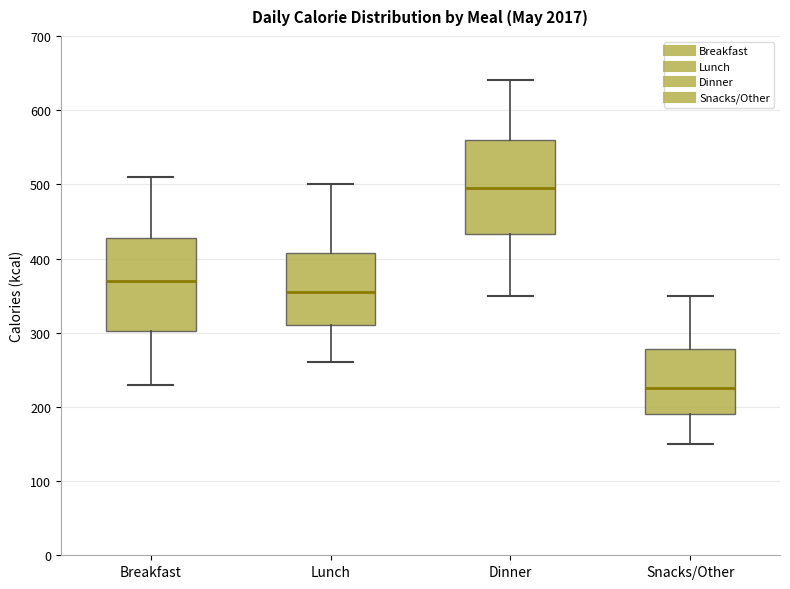

Which box has the lowest median line?

Snacks/Other